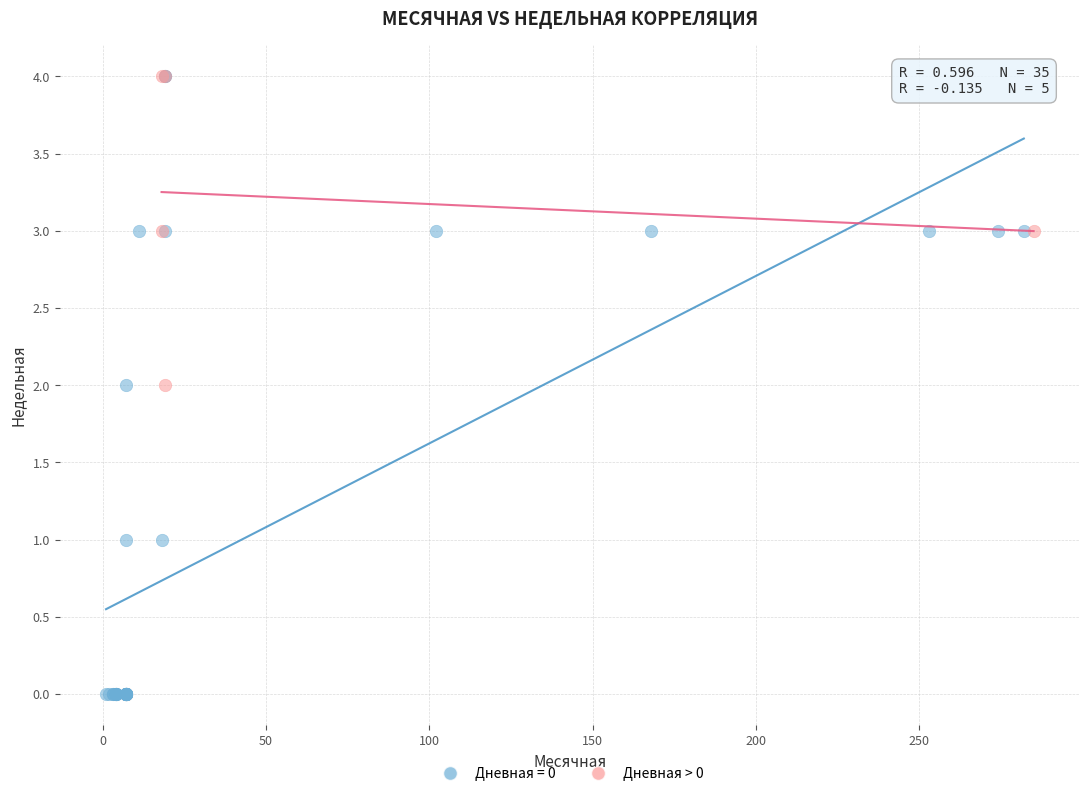

Which series has the widest spread of Y values?

Дневная = 0